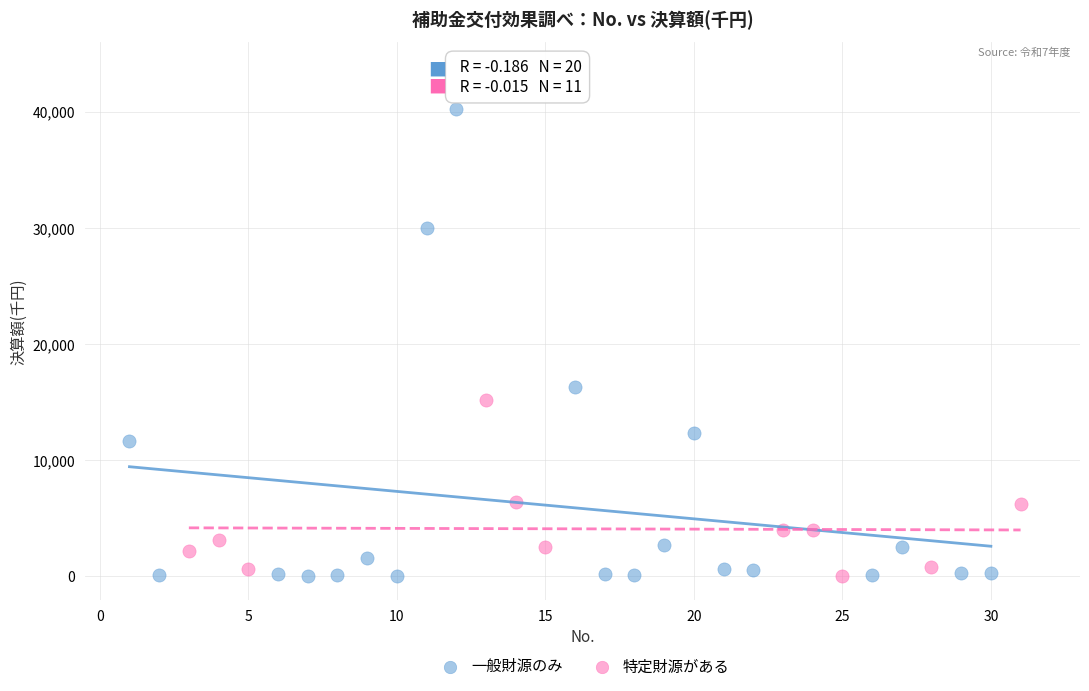

Which series contains the highest Y value?

一般財源のみ